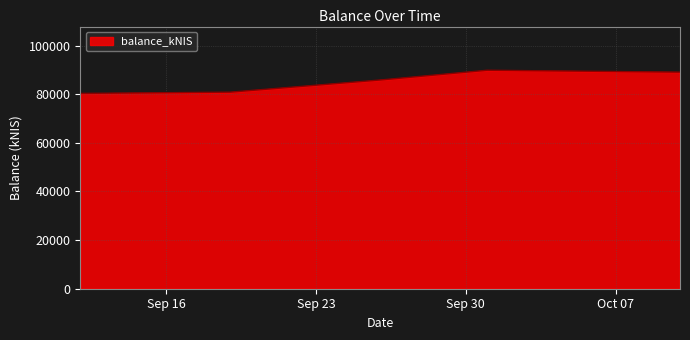

Does the chart display data point markers on the line(s)?

No